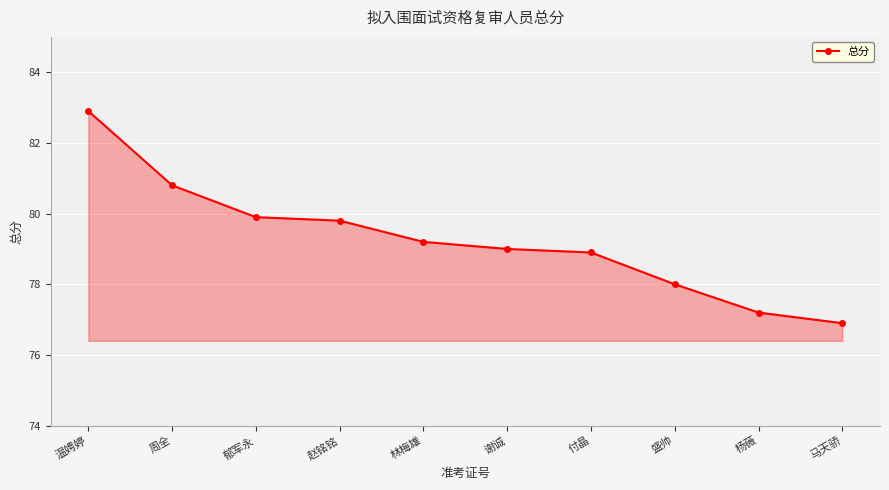

What is the approximate value at 林梅雄?

79.2